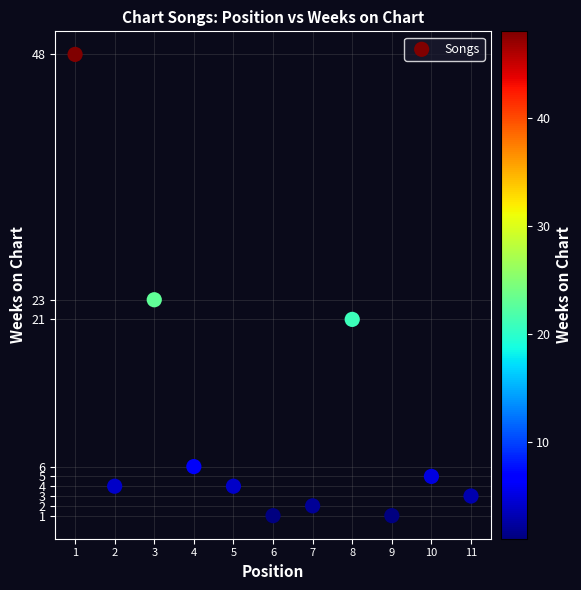

What is the range of Y values (max minus min)?

47